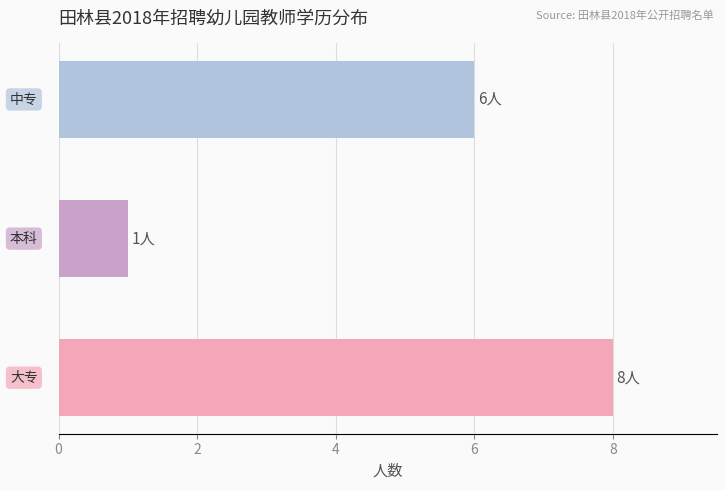

What is the average value?

5